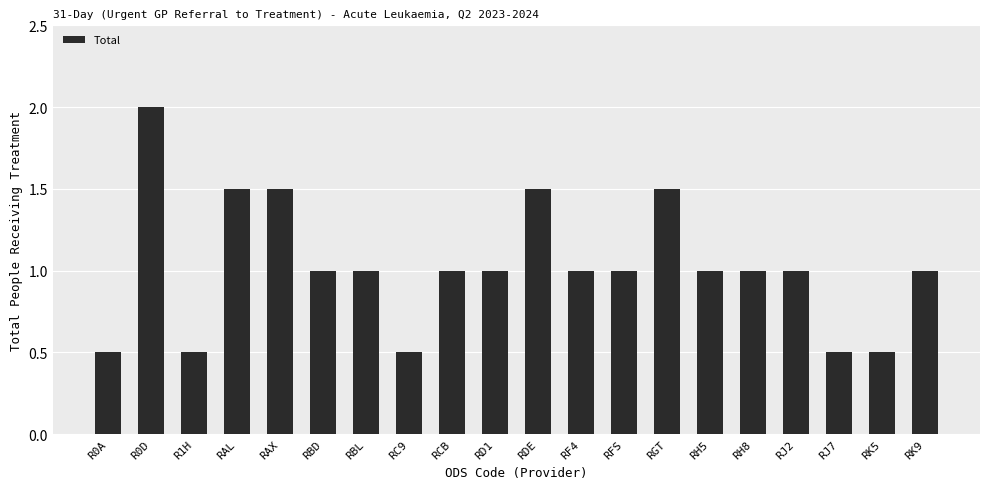

What is the minimum value shown in the chart?

0.5